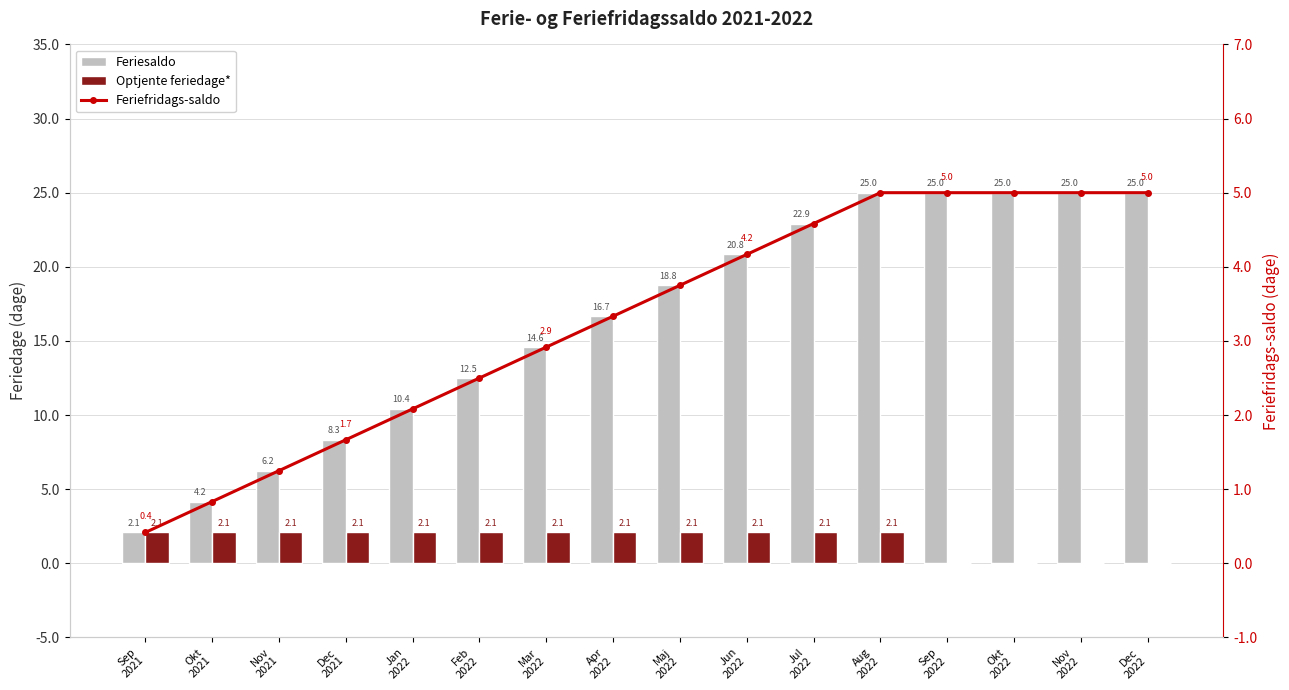

What value does the Feriesaldo series have at Jan
2022?

10.4